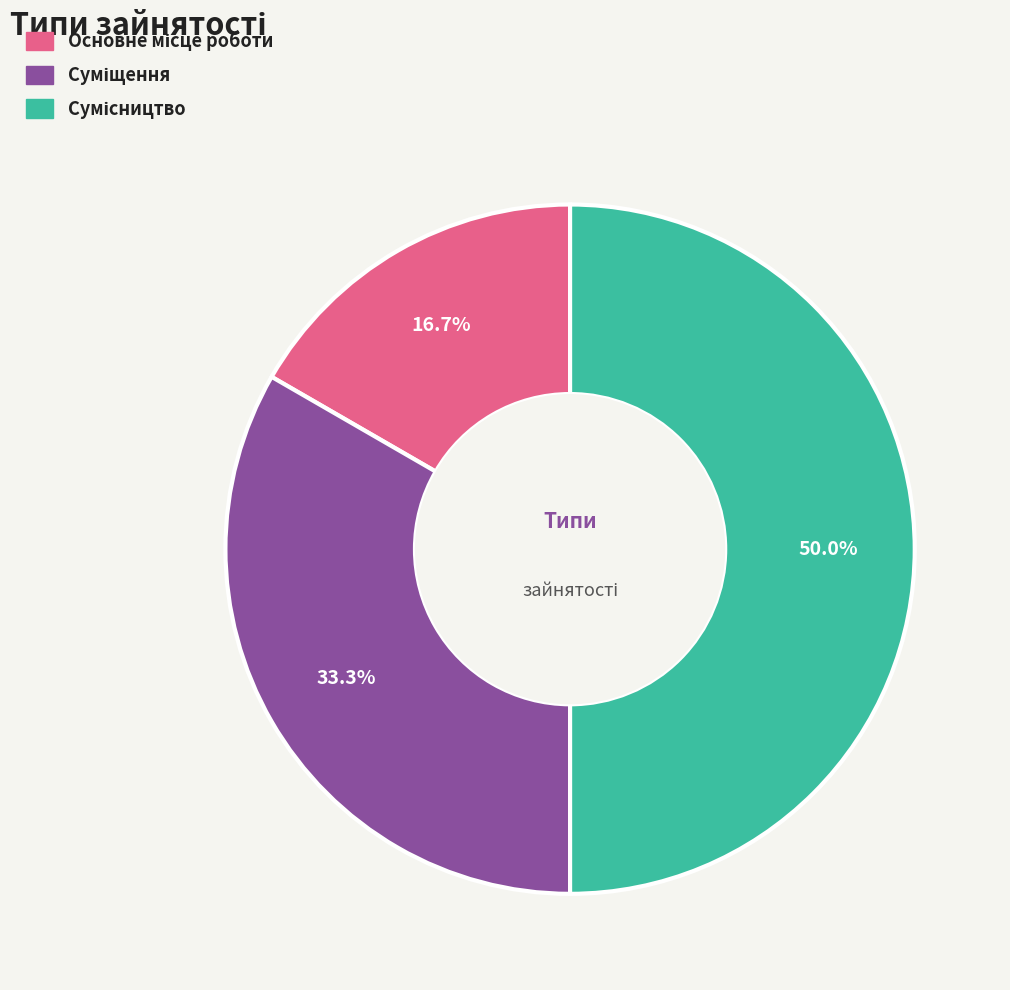

Is Суміщення the majority of the pie?

No